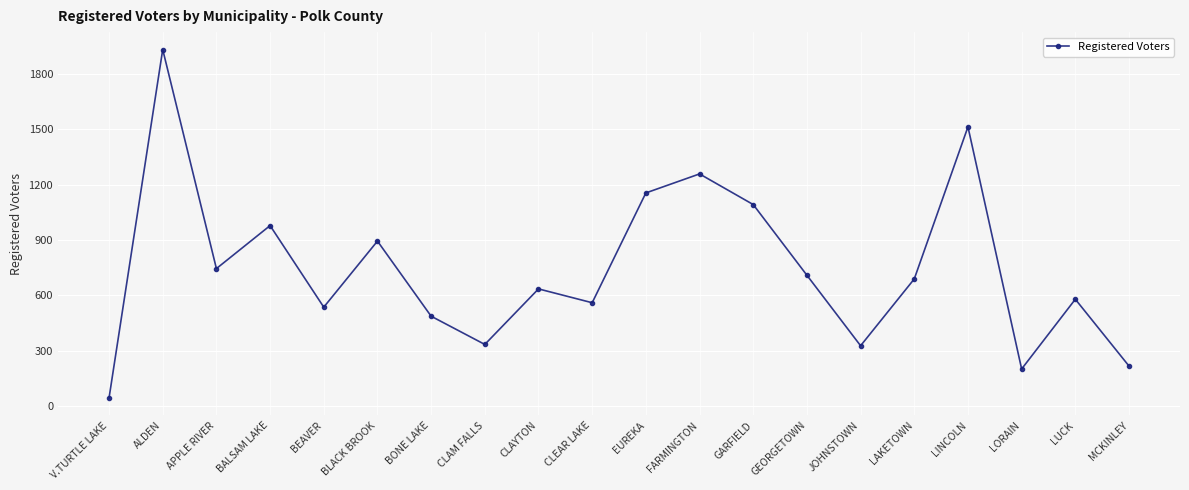

Approximately how many times larger is the value at JOHNSTOWN compared to EUREKA?

0.3